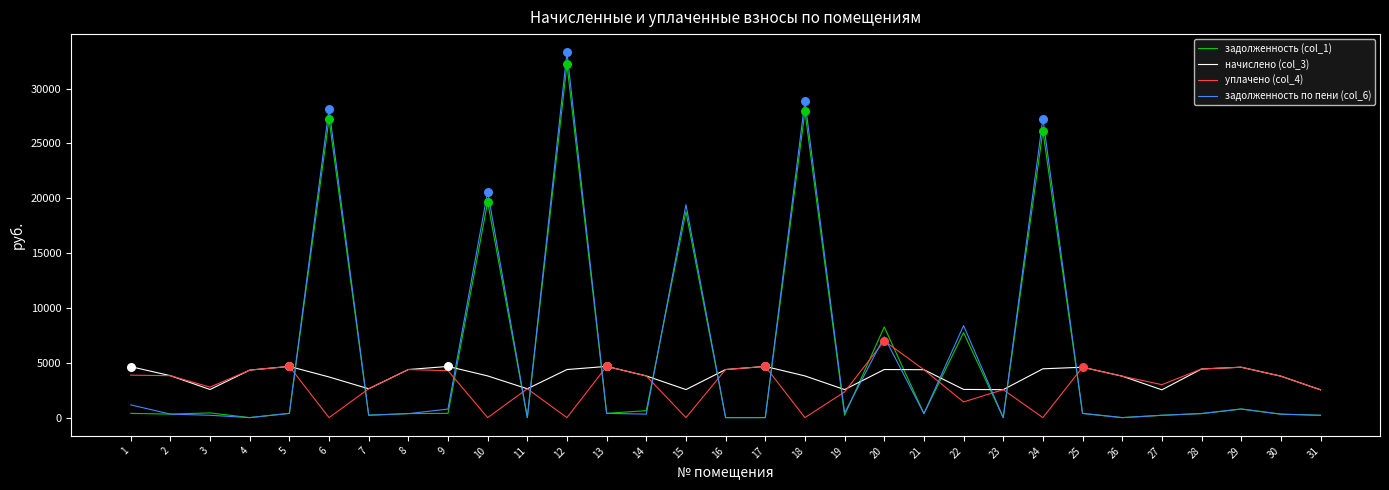

Which series has the largest range (max minus min)?

задолженность по пени (col_6)